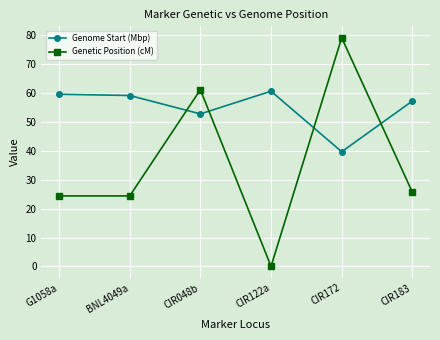

At which category does Genome Start (Mbp) reach its first local valley?

CIR048b